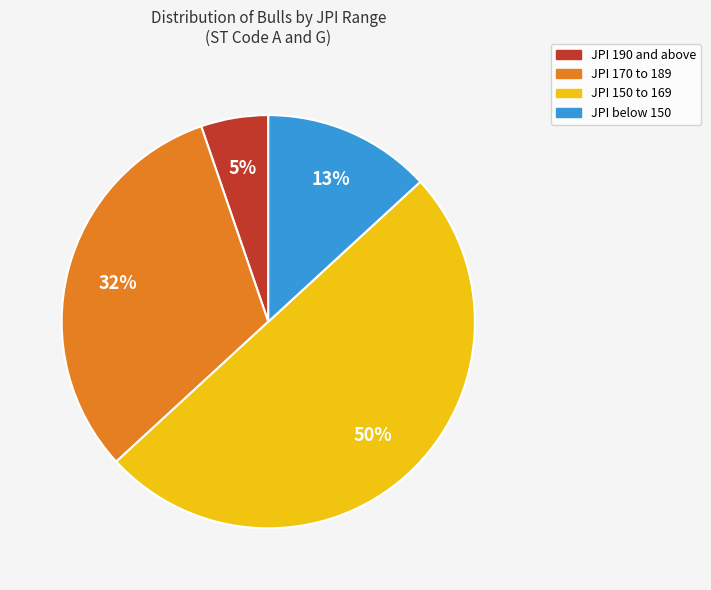

To the nearest percent, what is the difference between the largest and smallest slice percentages?

45%